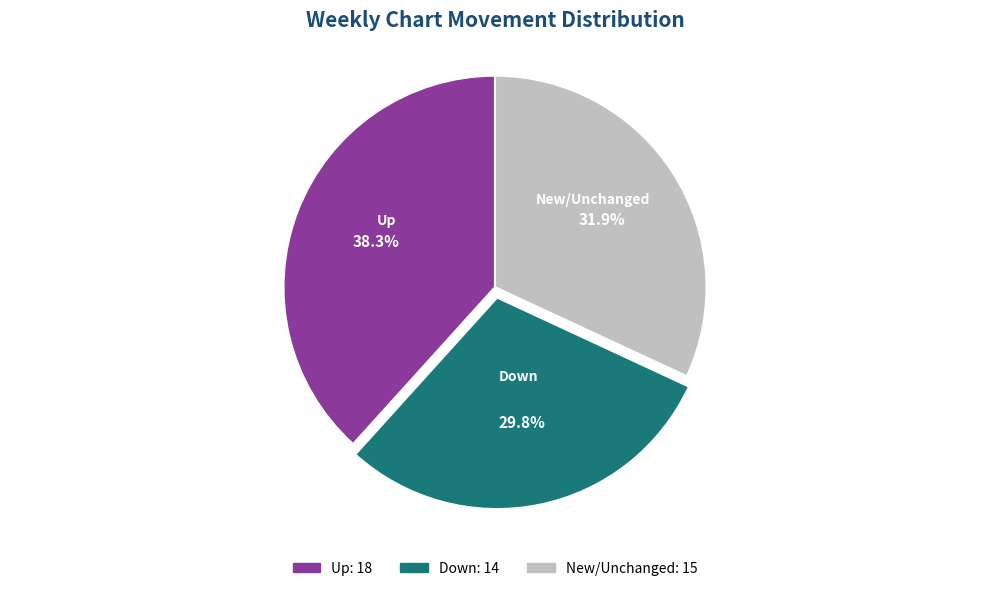

Is there a majority slice in this chart?

No